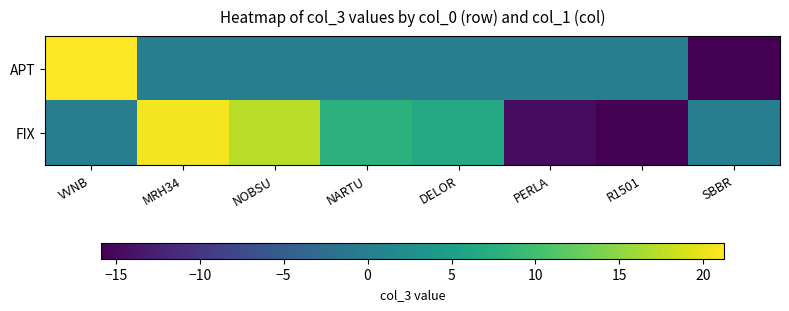

Reading left to right, transcribe all the data shown in this chart.

APT: VVNB=21.2	MRH34=0.0	NOBSU=0.0	NARTU=0.0	DELOR=0.0	PERLA=0.0	R1501=0.0	SBBR=-15.9
FIX: VVNB=0.0	MRH34=20.6	NOBSU=17.3	NARTU=8.0	DELOR=6.5	PERLA=-14.6	R1501=-15.9	SBBR=0.0